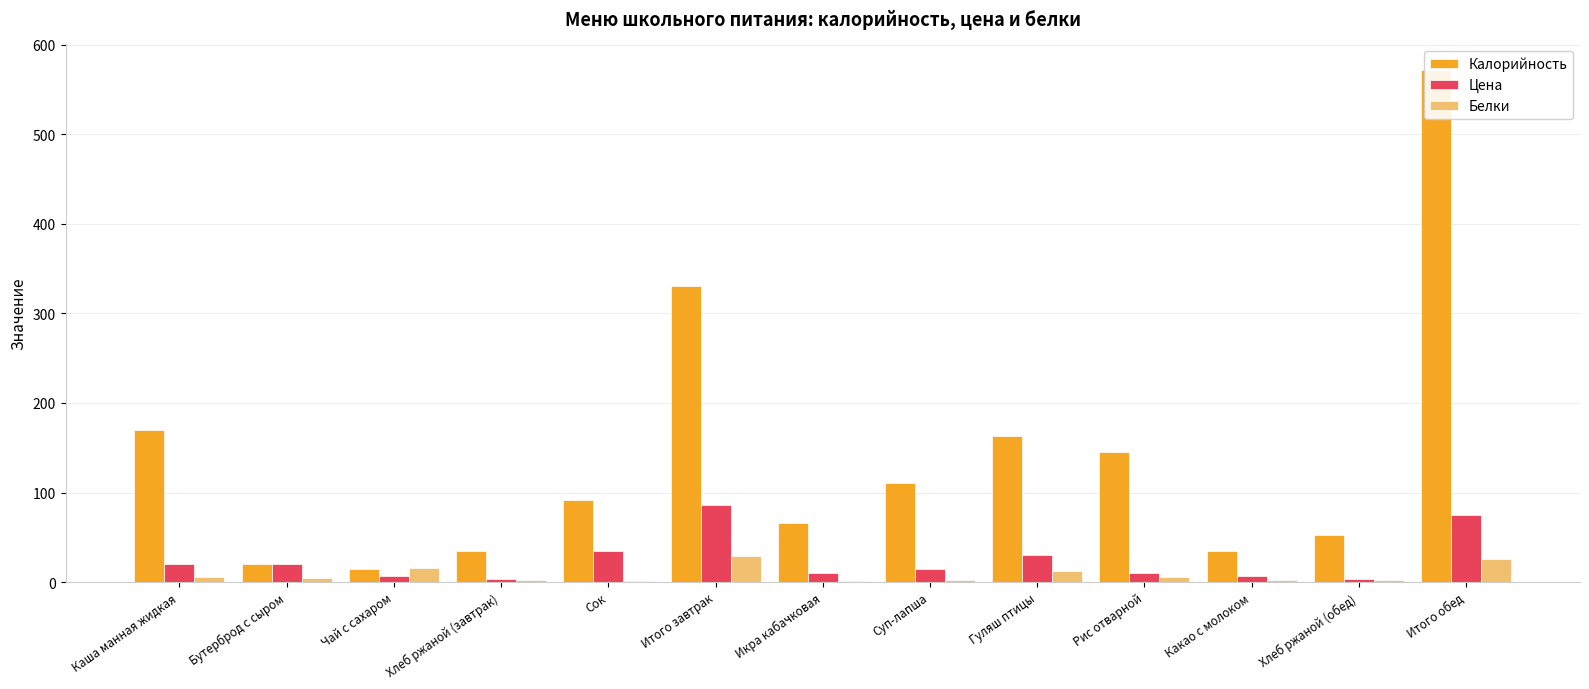

How many groups of bars are there?

13